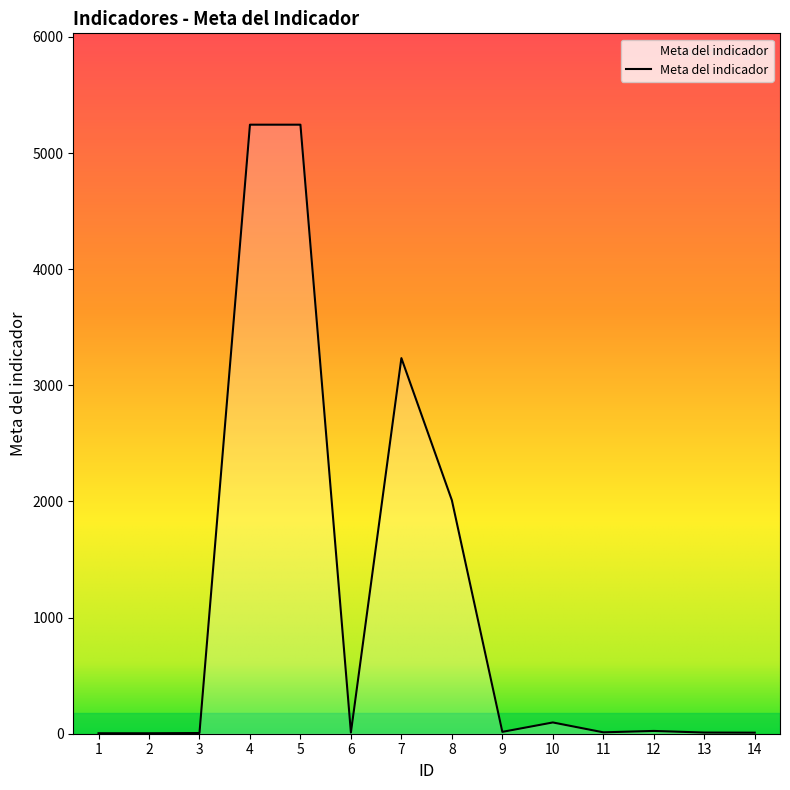

What is the greatest value displayed?

5244